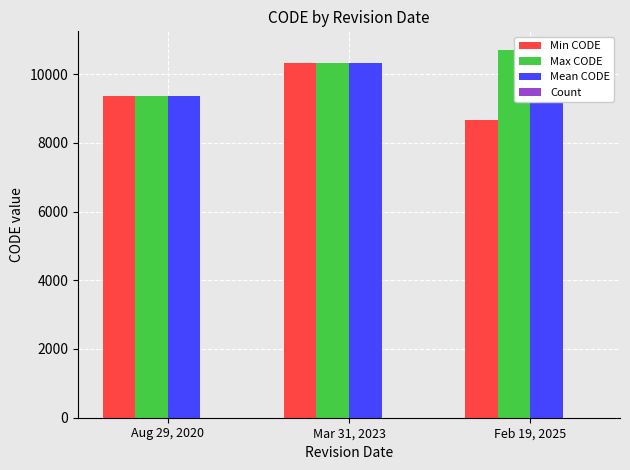

What is the maximum value shown in the chart?

10707